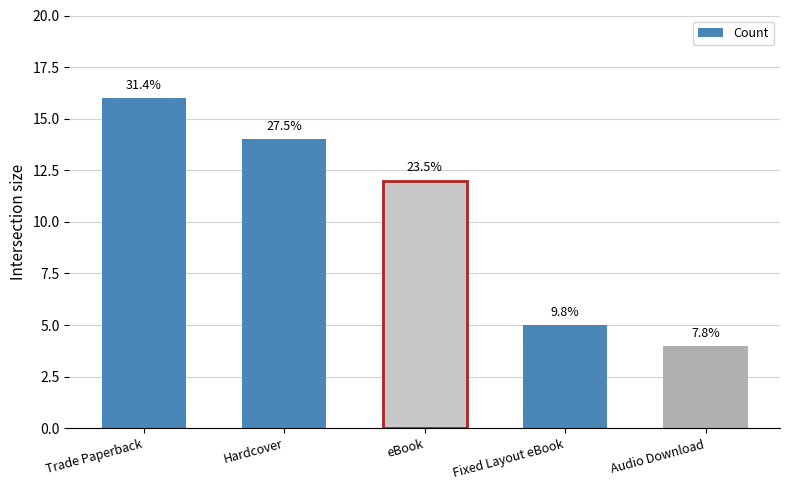

What position from the left is eBook?

3